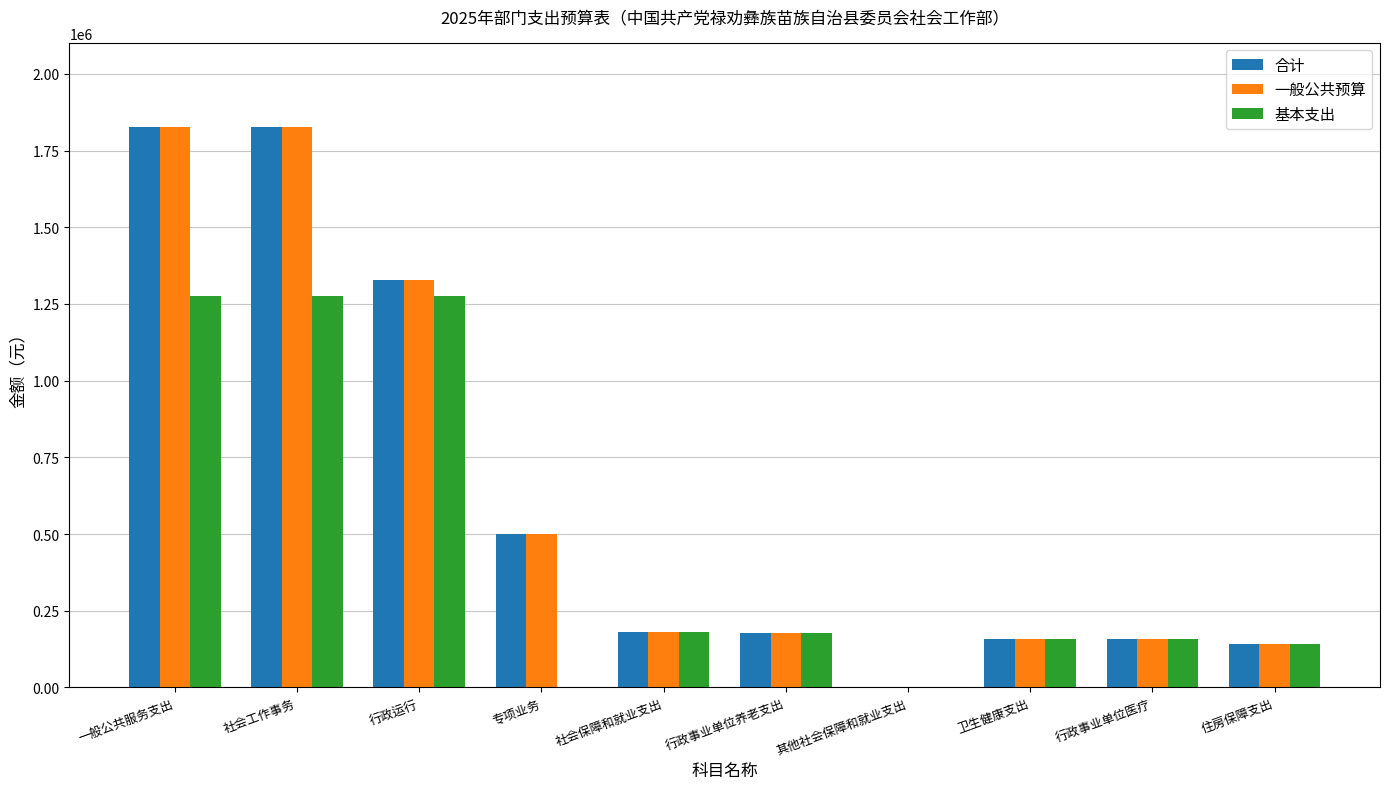

What is the highest value of the 基本支出 series?

1277013.0